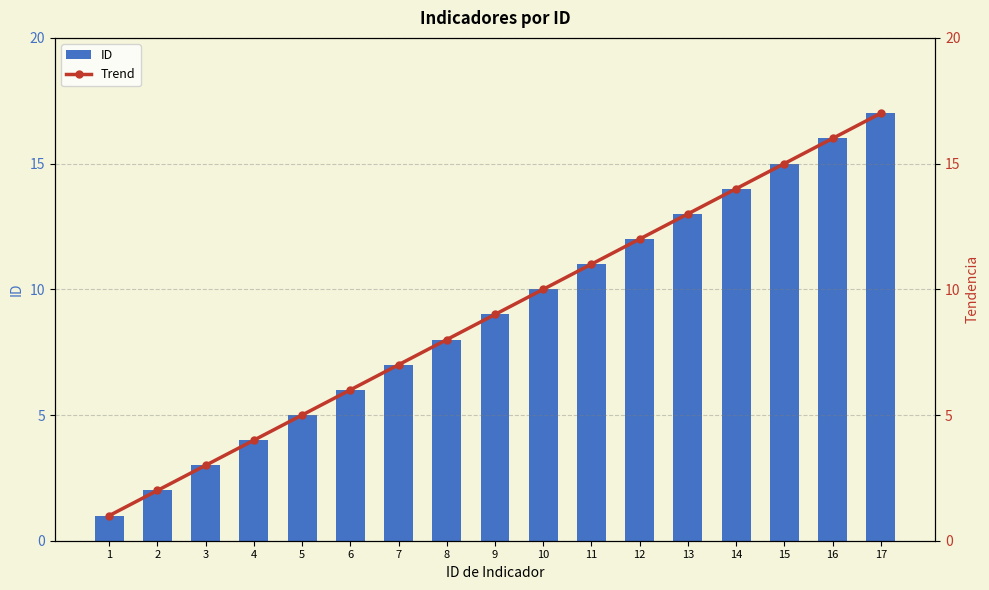

What are all the series names shown in the legend?

ID, Trend